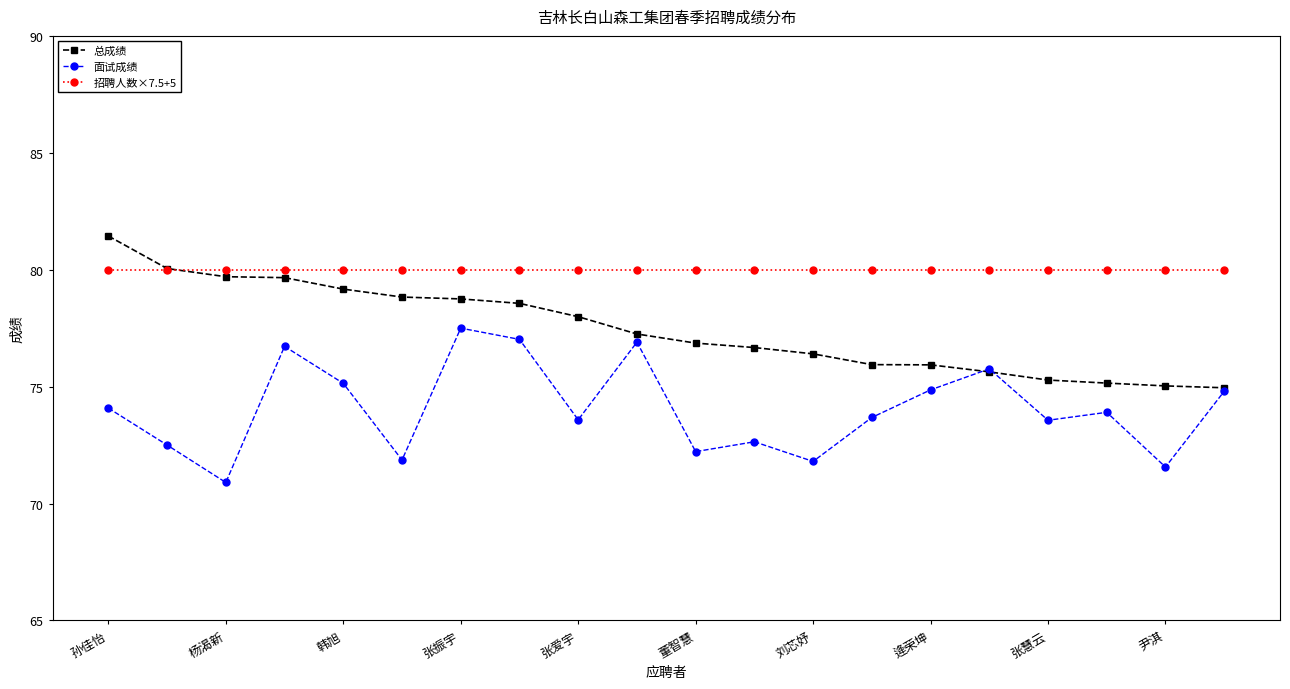

What are all the series names shown in the legend?

总成绩, 面试成绩, 招聘人数×7.5+5